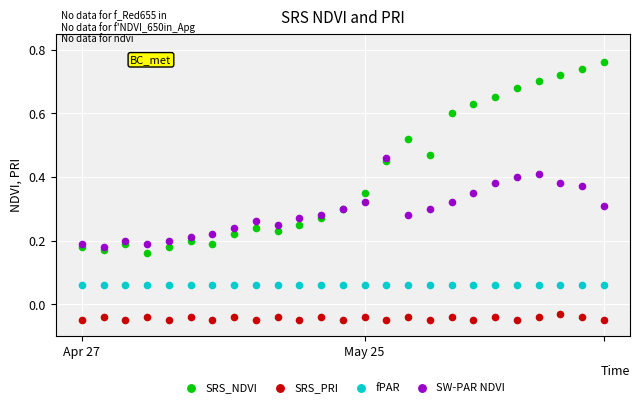

Which series contains the lowest Y value?

SRS_PRI